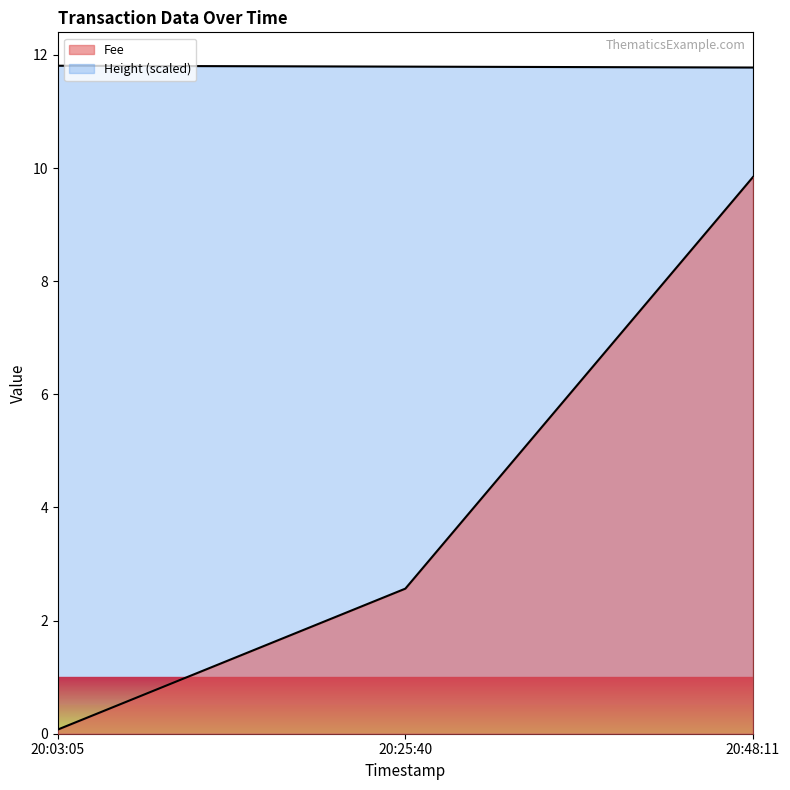

At 20:48:11, list the series in order from largest to smallest.

Height, Fee